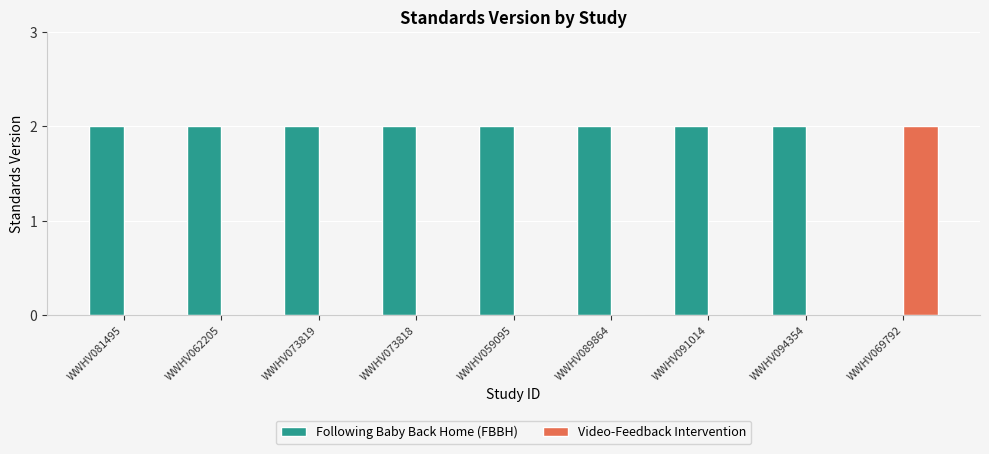

What is the sum of the Following Baby Back Home (FBBH) values at WWHV059095 and WWHV081495?

4